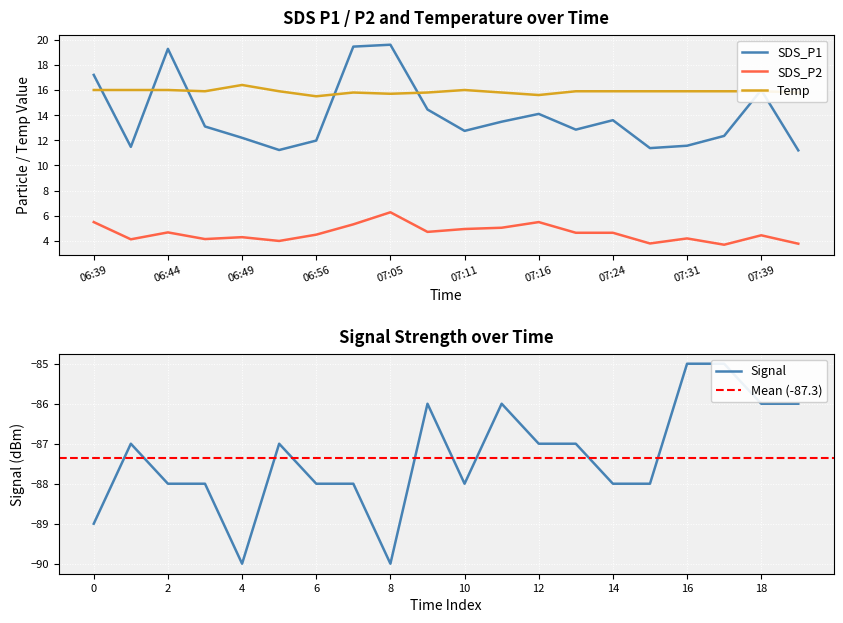

What is the label of the 18th point from the right?

06:44